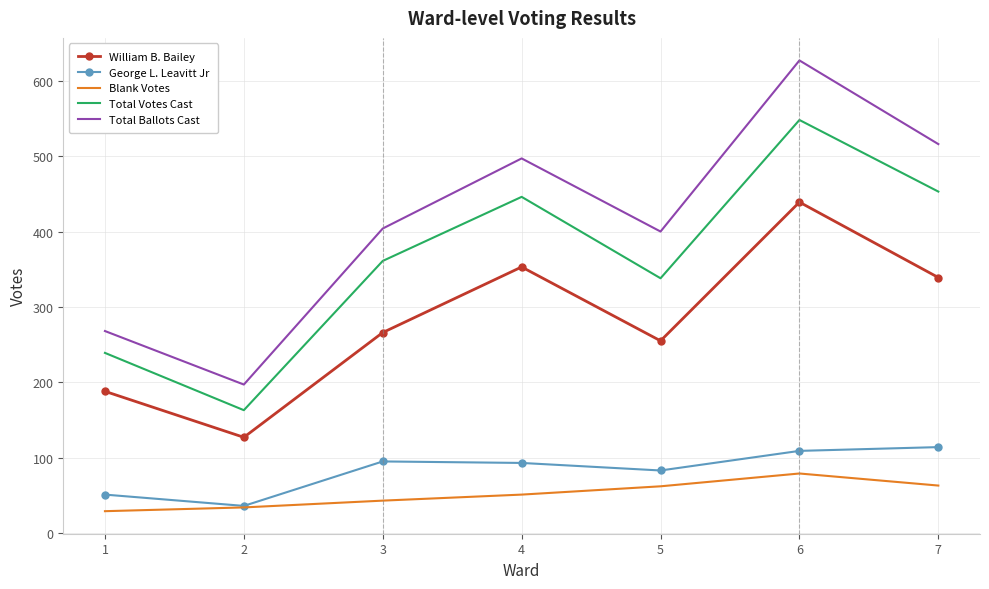

At how many categories does at least one series exceed 212?

6